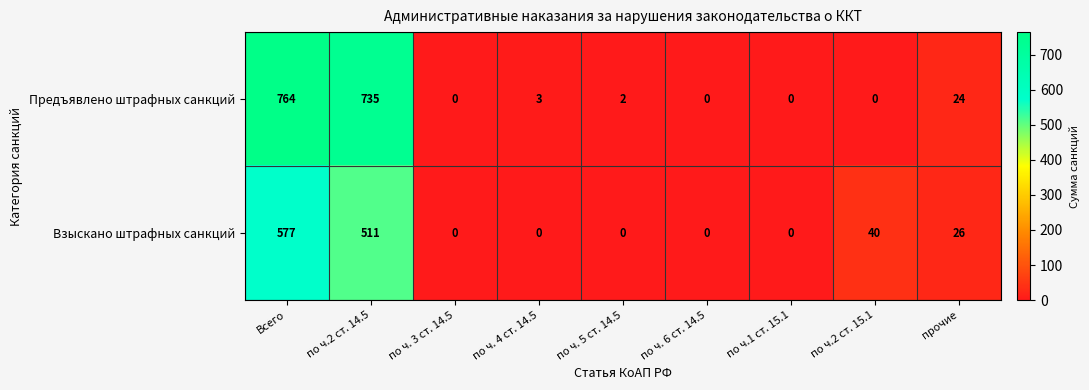

What is the sum of all Предъявлено штрафных санкций values?

1528